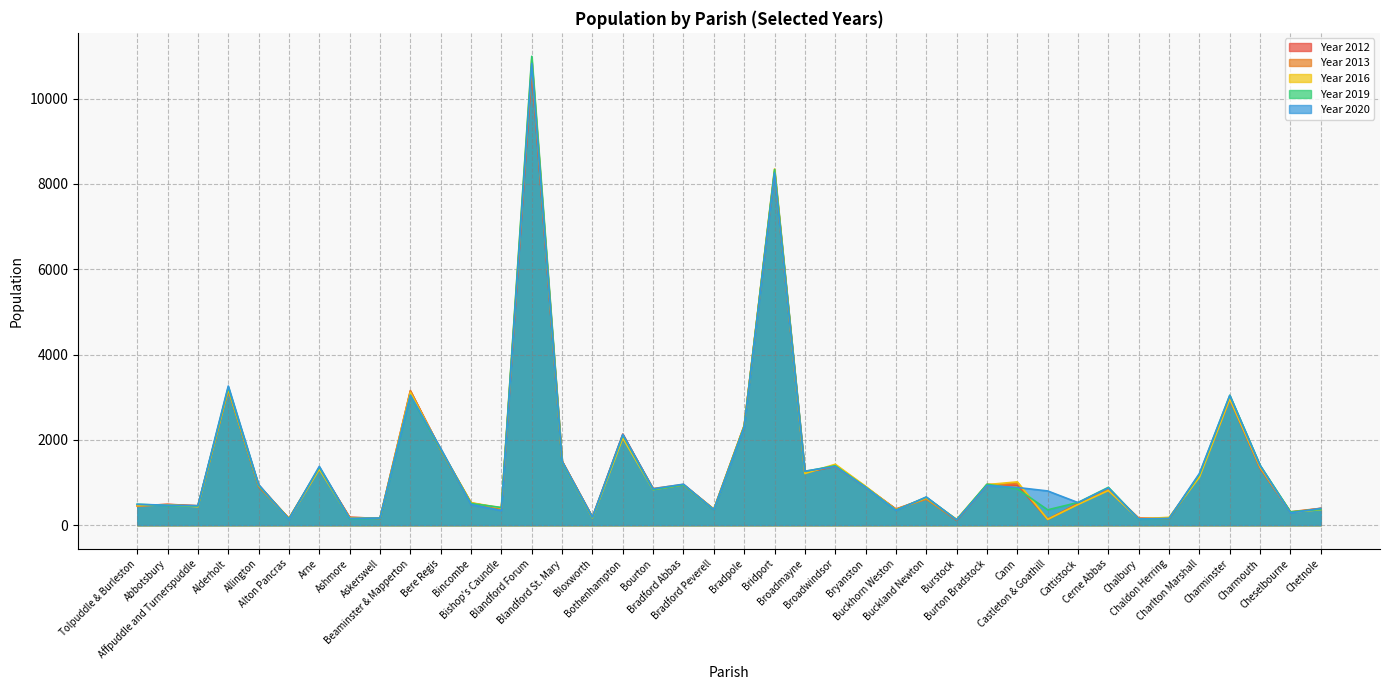

What is the spread (max minus min) of values at Blandford Forum?

332